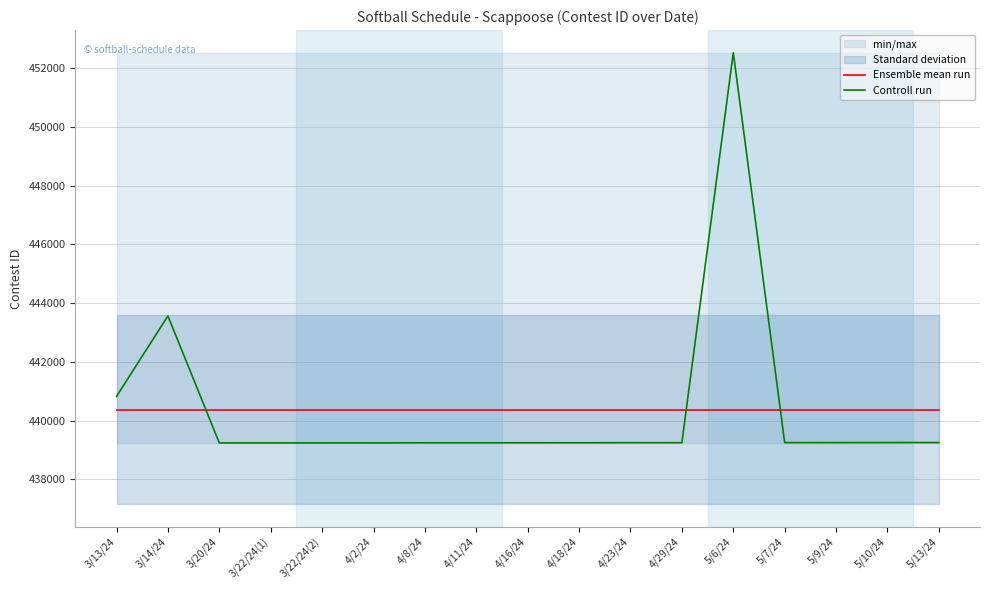

What is the label of the 2nd point from the left?

3/14/24